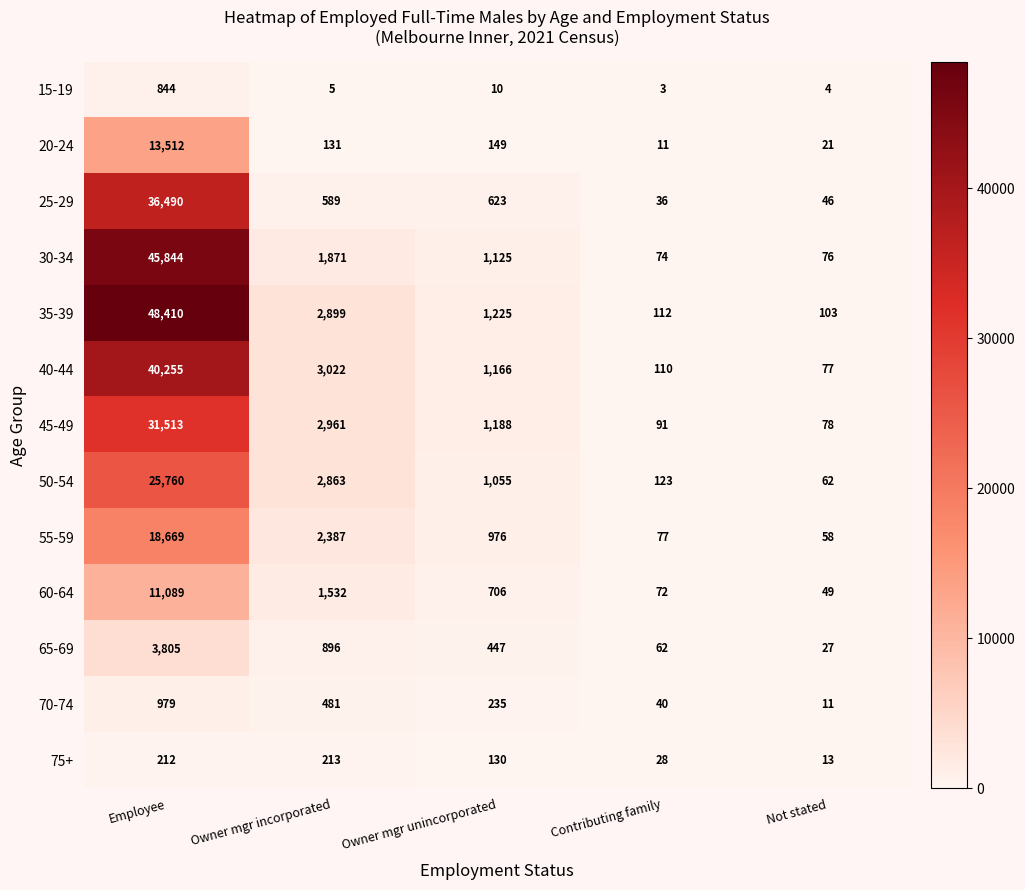

True or false: 35-39 has a value of 50 at Contributing family.

False